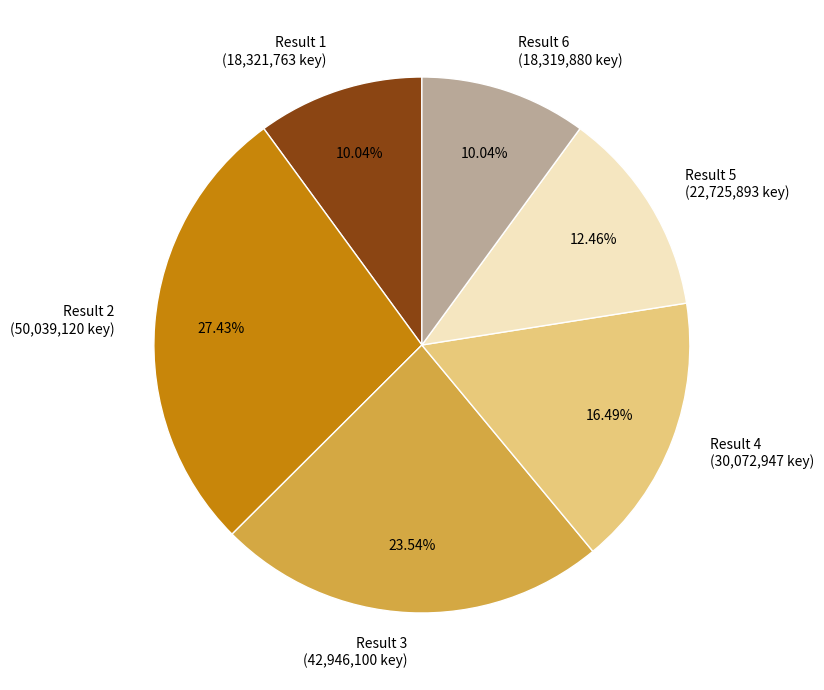

What percentage is NOT represented by Result 1?

90.0%